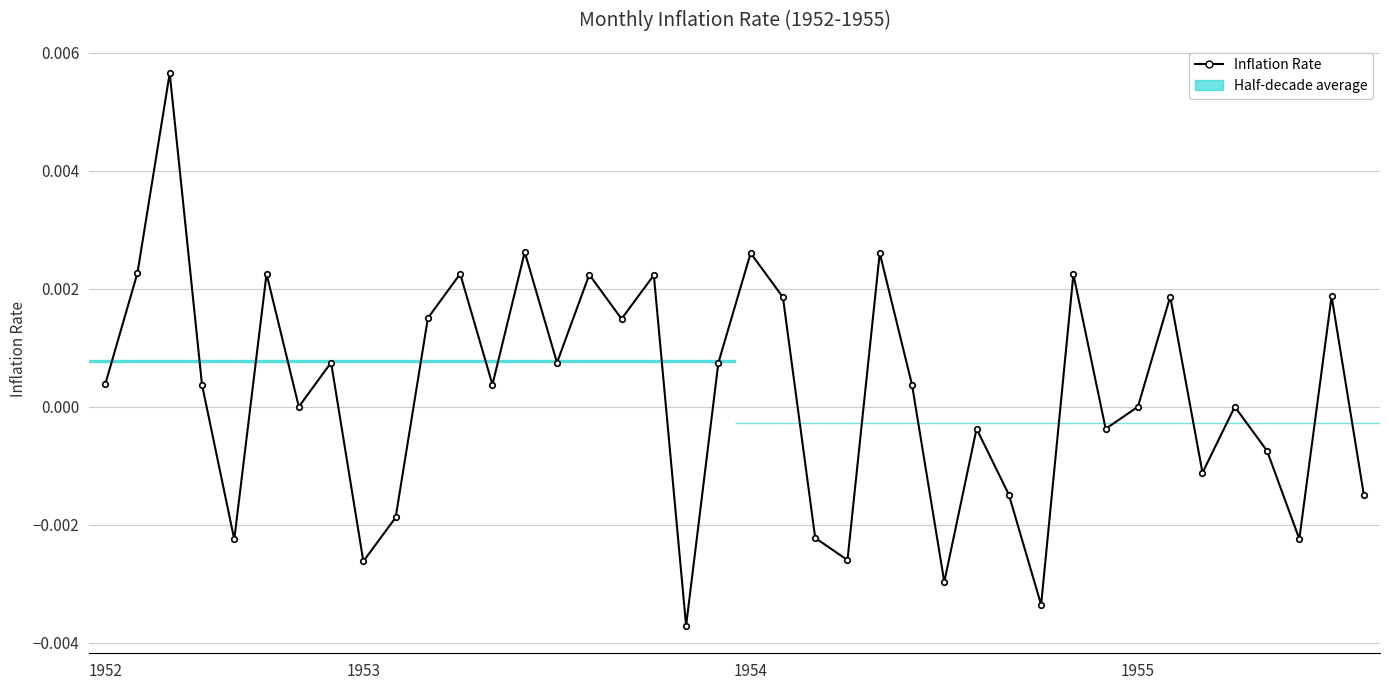

How many points are higher than both their immediate neighbors (excluding endpoints)?

14